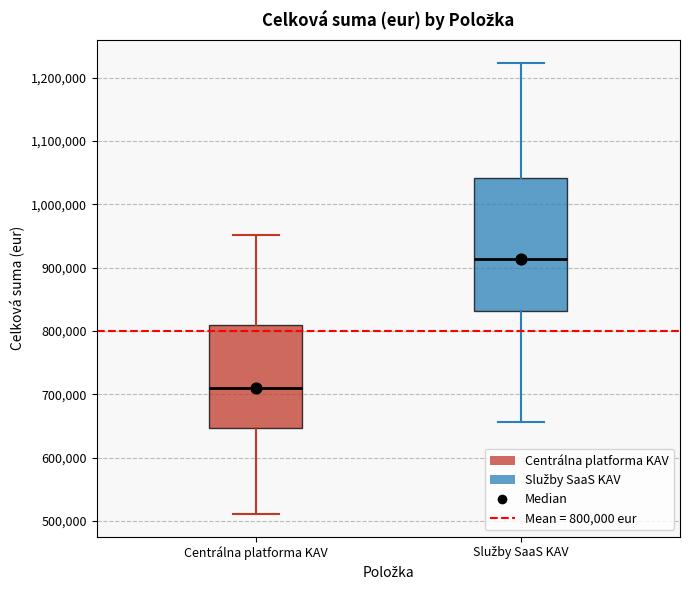

Which box has the highest median line?

Služby SaaS KAV